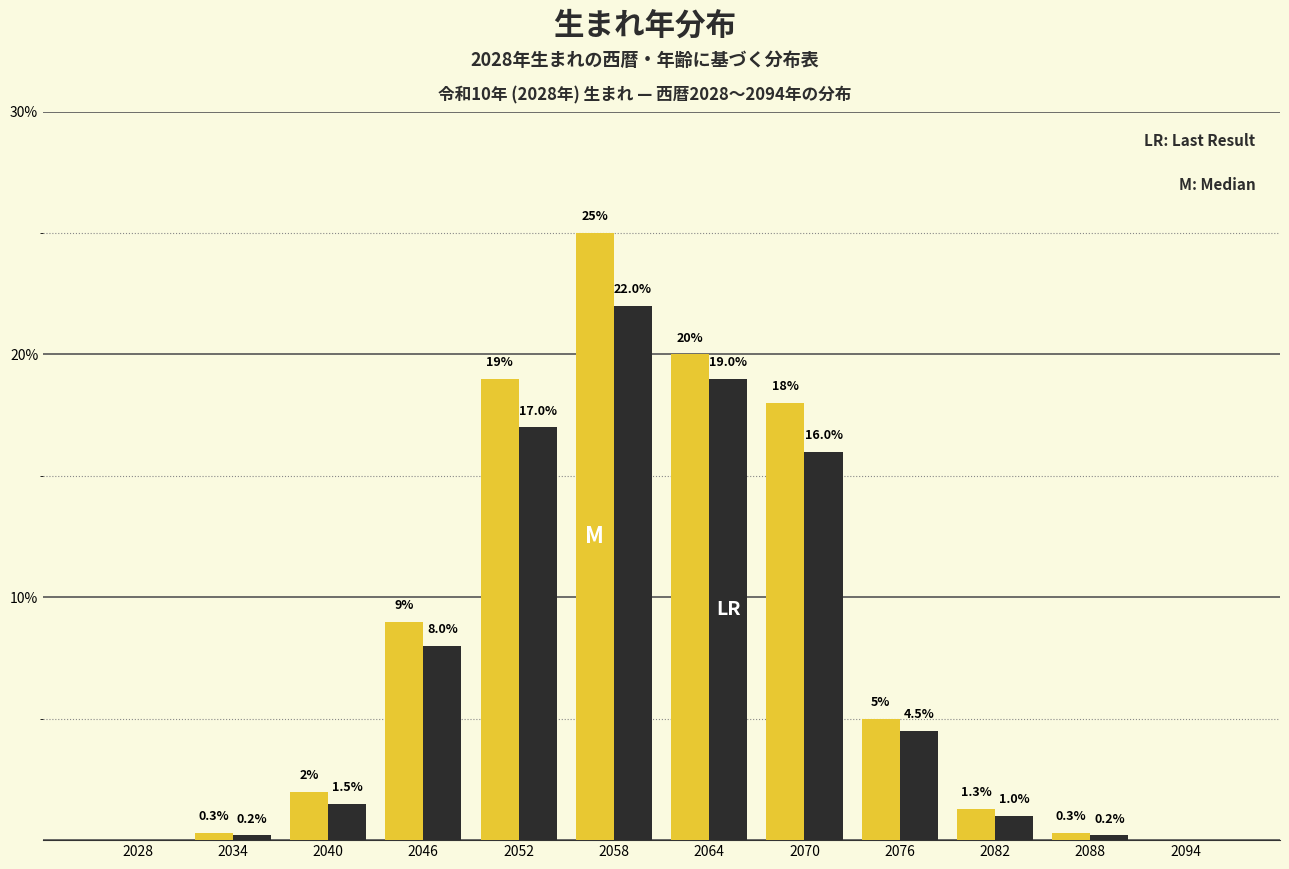

At which category is the sum across all series the highest?

2058